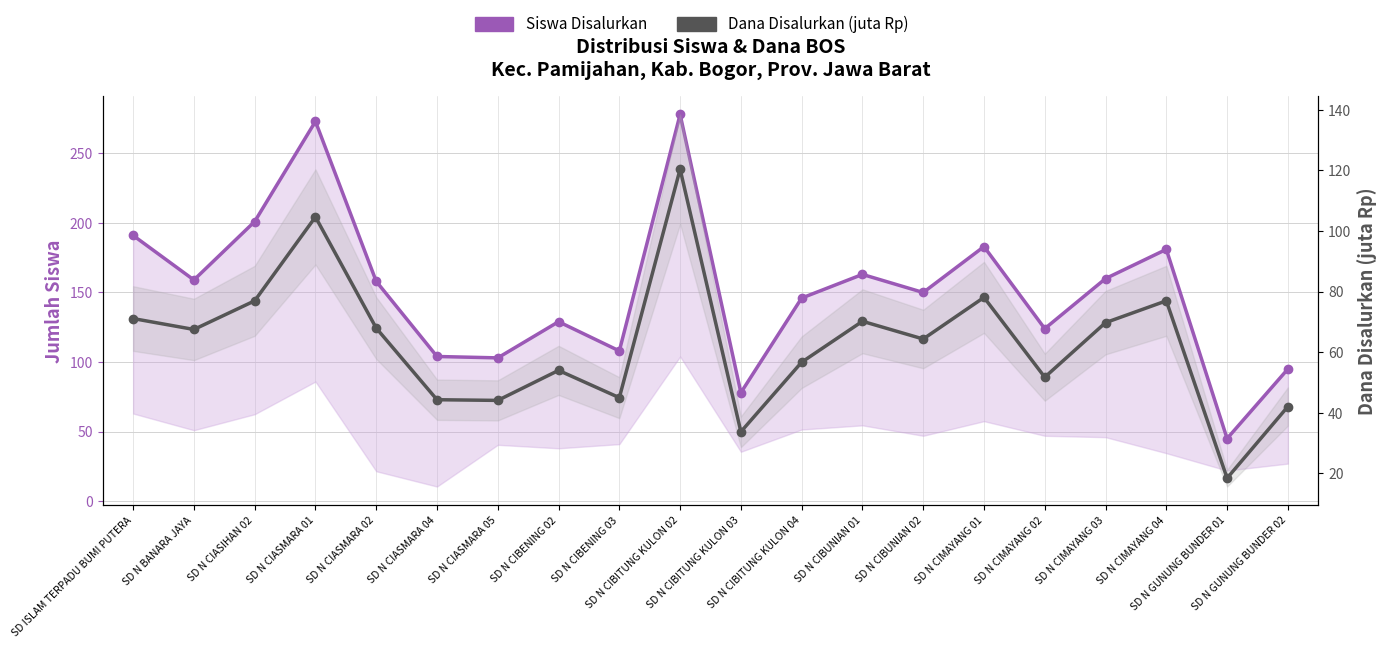

At which label does Dana Disalurkan (juta Rp) reach its peak?

SD N CIBITUNG KULON 02